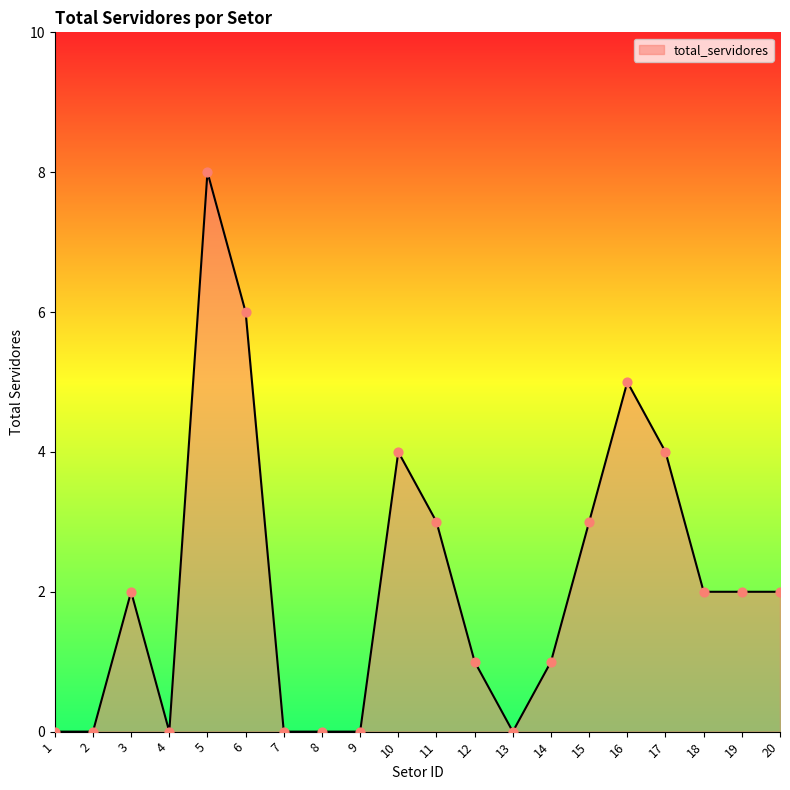

Which has a higher value, 3 or 5?

5